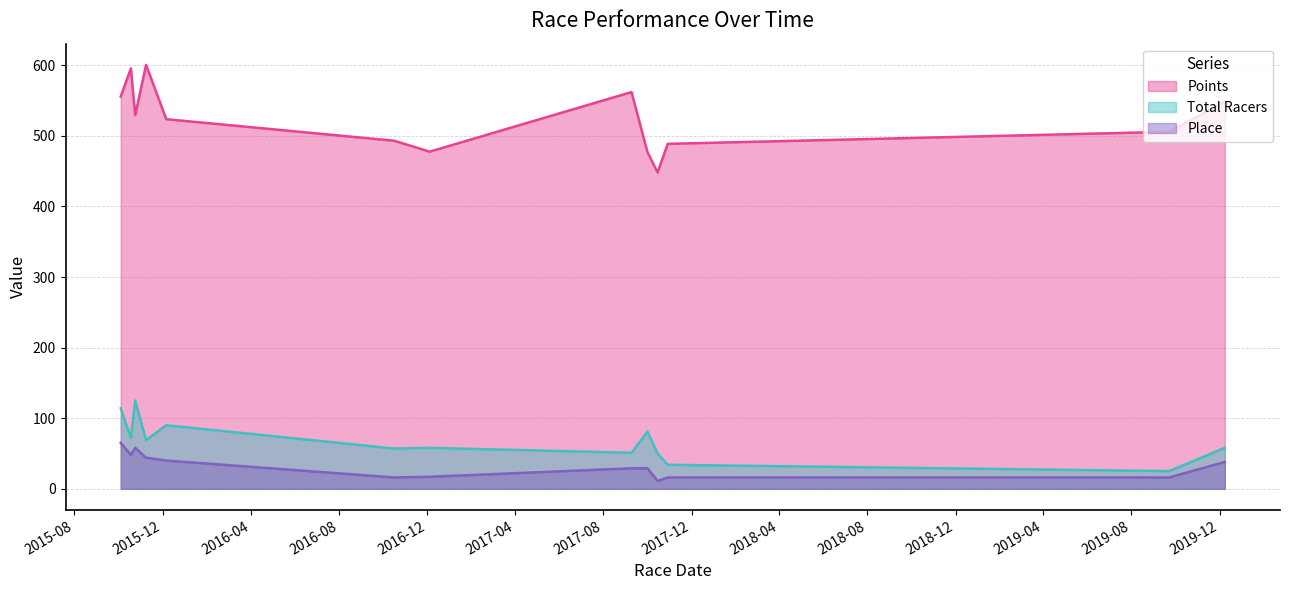

Reading left to right, extract all data points from this chart.

Points: 555.8	595.6	529.4	600.6	523.6	493.1	477.6	562.1	477.0	448.2	488.7	505.8	548.5
Total Racers: 114.0	72.0	125.0	69.0	90.0	57.0	58.0	51.0	81.0	50.0	34.0	25.0	58.0
Place: 65.0	48.0	58.0	44.0	40.0	16.0	17.0	29.0	29.0	11.0	16.0	16.0	38.0